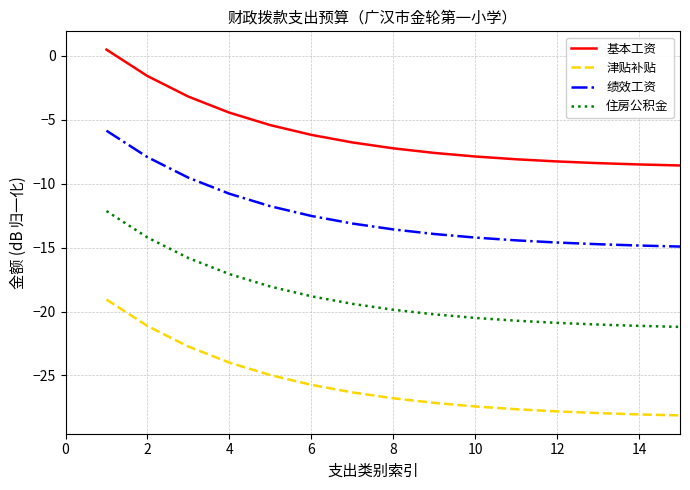

List the series in order of their overall mean, highest first.

基本工资, 绩效工资, 住房公积金, 津贴补贴